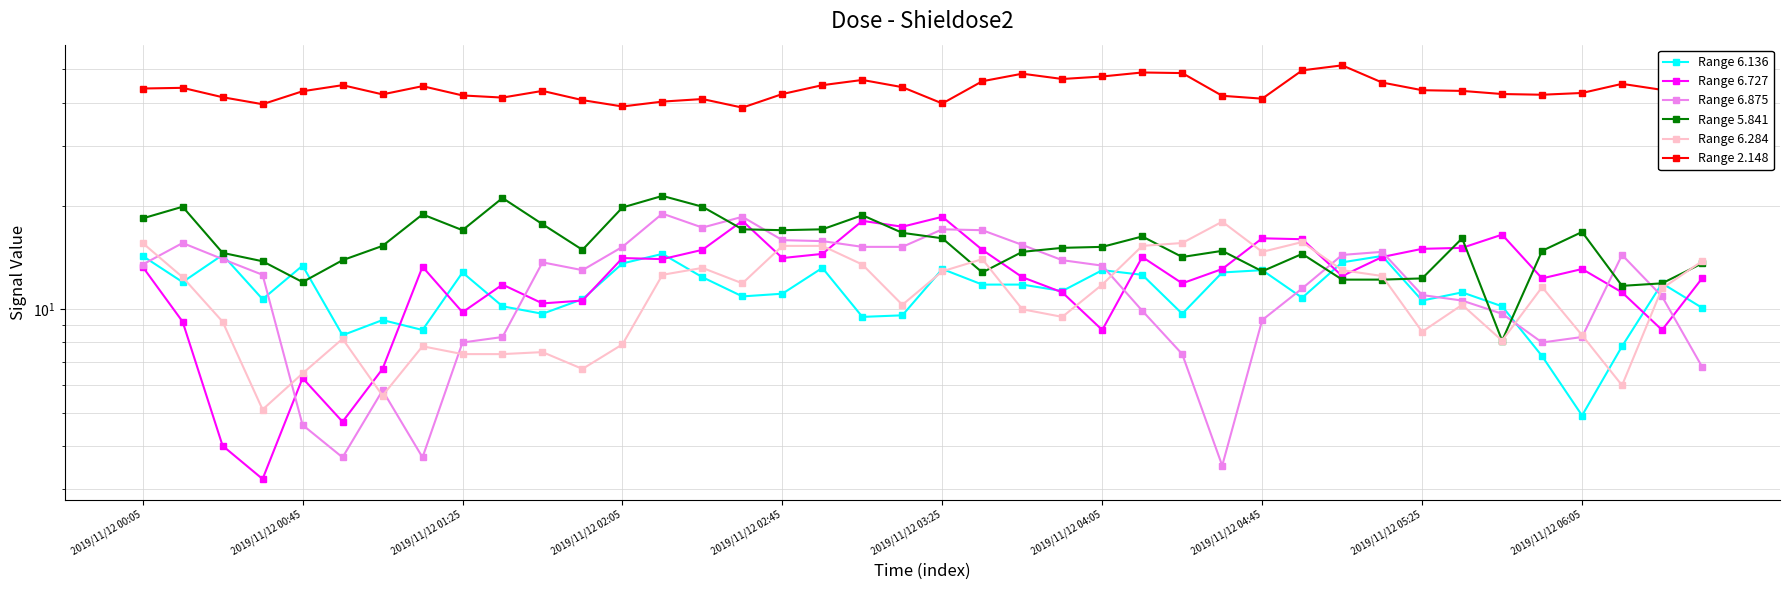

How many interior local valleys does the Range 6.284 series have?

10